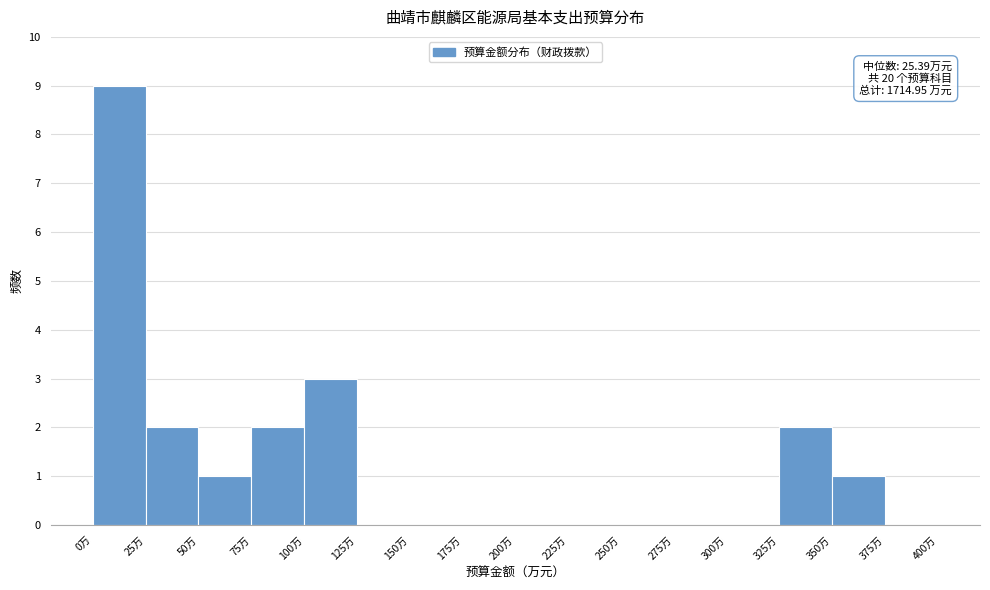

Over which range of the x-axis is the bar tallest?

0 to 25